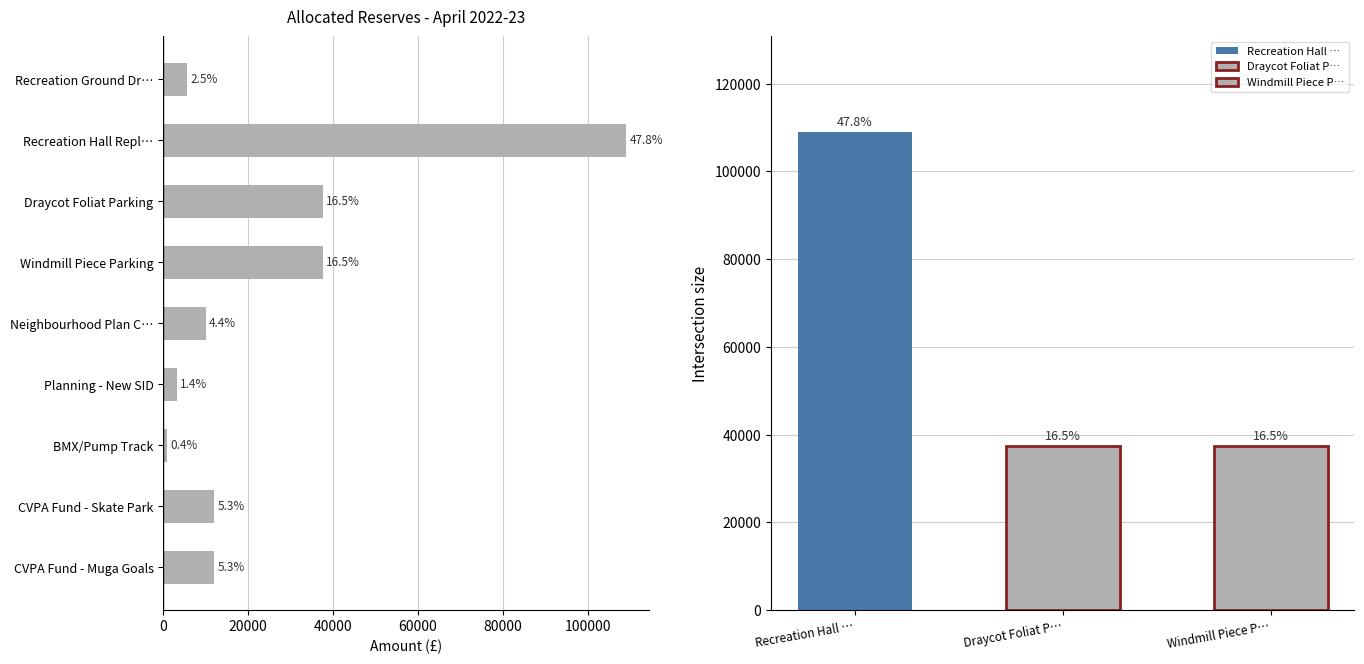

Which has a higher value, Draycot Foliat Parking or CVPA Fund - Muga Goals?

Draycot Foliat Parking